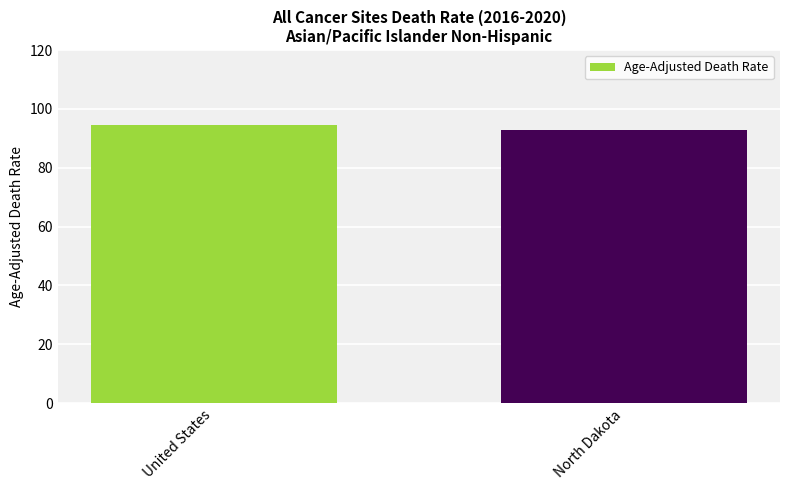

What is the difference between the values at United States and North Dakota?

1.7